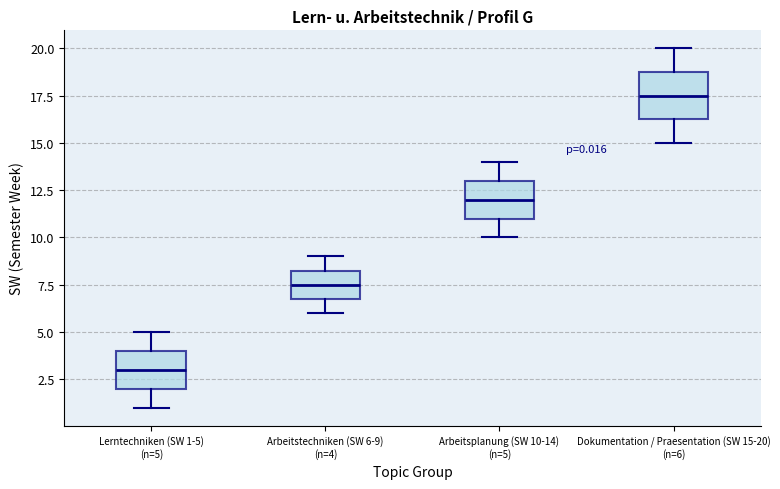

Which box has the lowest median line?

Lerntechniken (SW 1-5) (n=5)